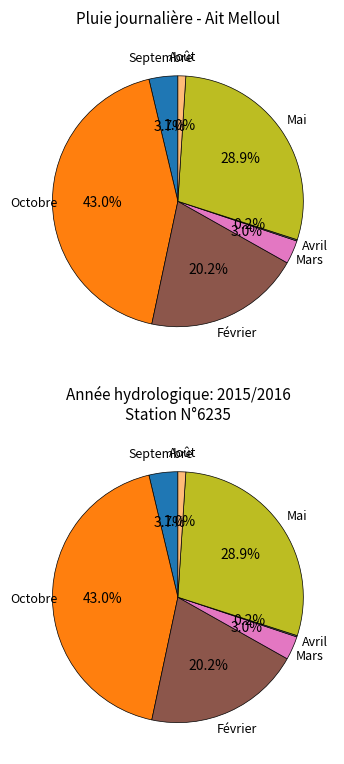

Does Novembre account for over 50% of the chart?

No